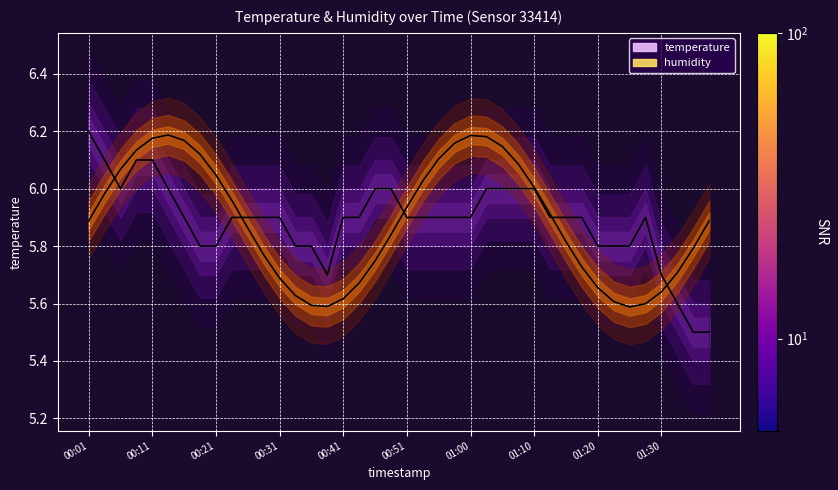

What is the label of the 5th point from the left?

00:11